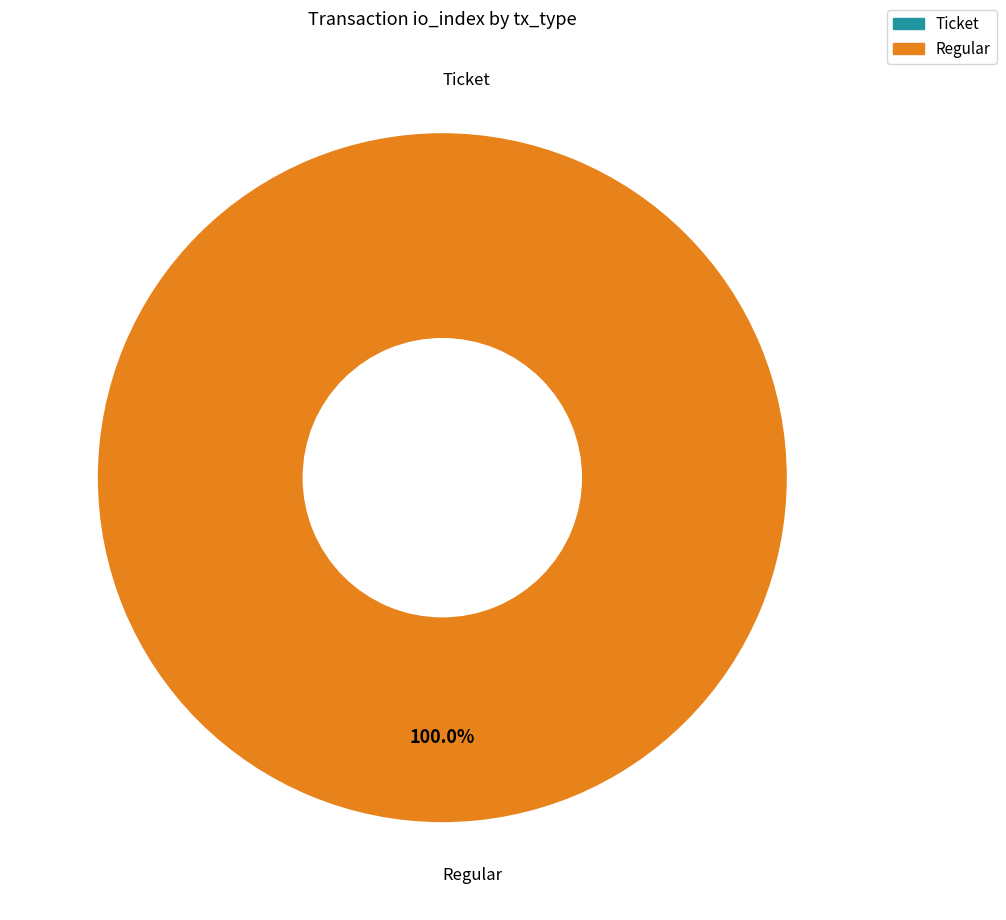

Is it true that Regular is 99% of the pie?

False